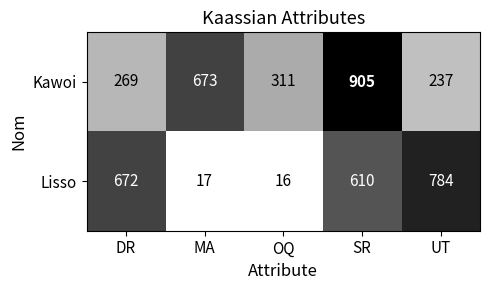

True or false: Lisso has a value of 965 at DR.

False